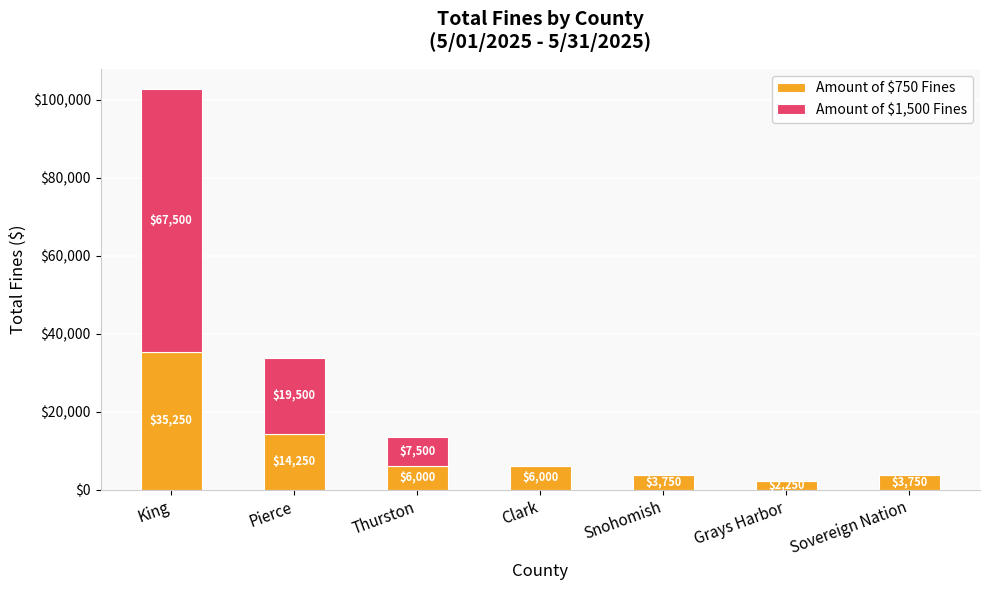

Is it true that Amount of $750 Fines equals 14250 at Pierce?

True